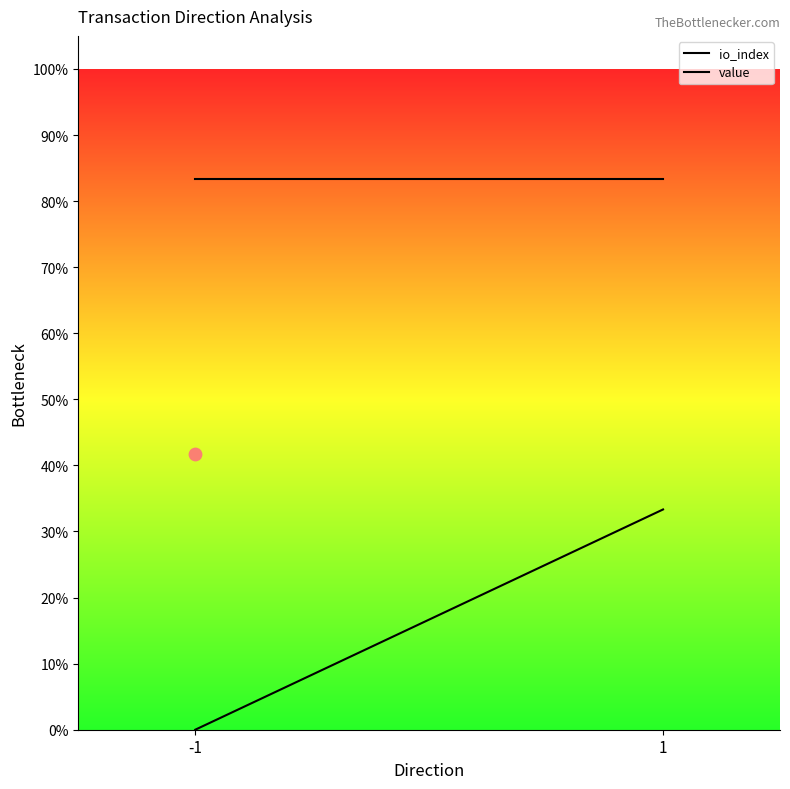

Which series has the widest spread of Y values?

io_index